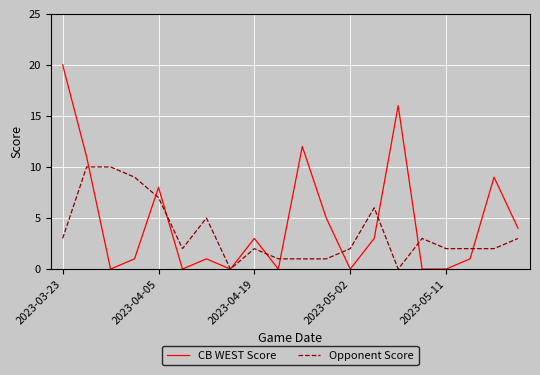

After their last crossing, which series has the higher values: Opponent Score or CB WEST Score?

CB WEST Score